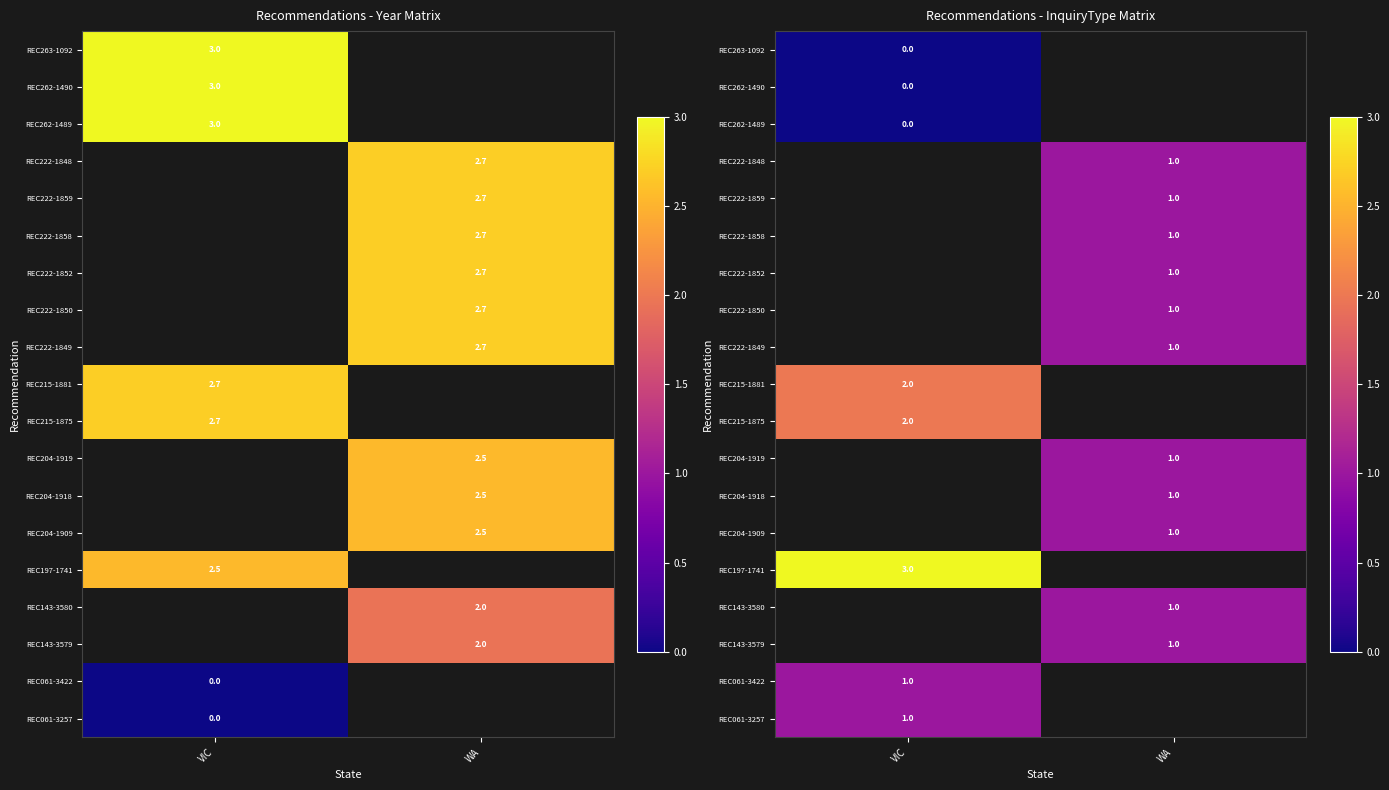

How many data points does each series have?

2